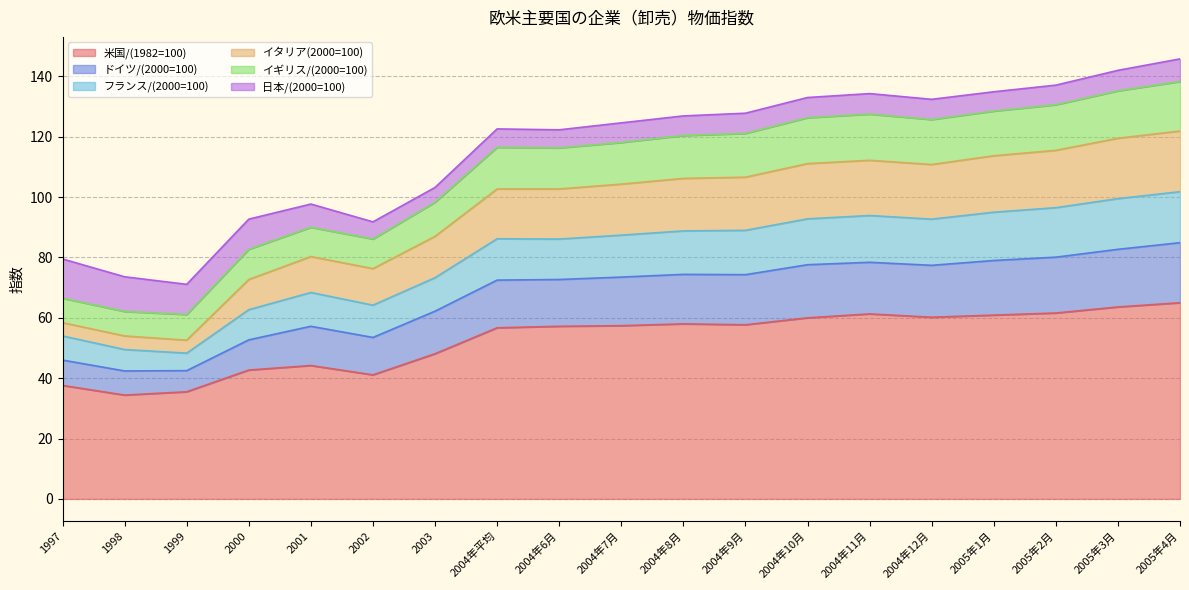

What is the highest value of the 米国/(1982=100) series?

65.0